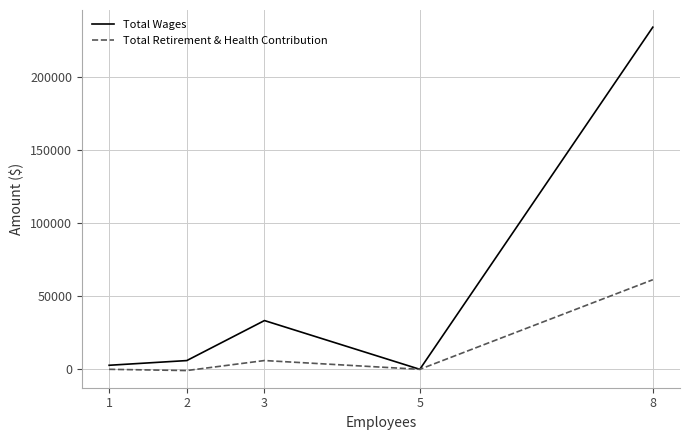

Between 3 and 8, which series saw the biggest shift?

Total Wages